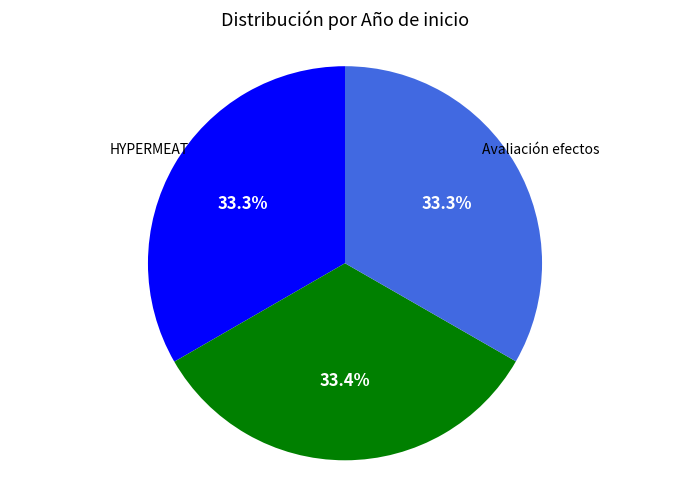

What portion of the pie excludes Avaliación efectos?

66.7%